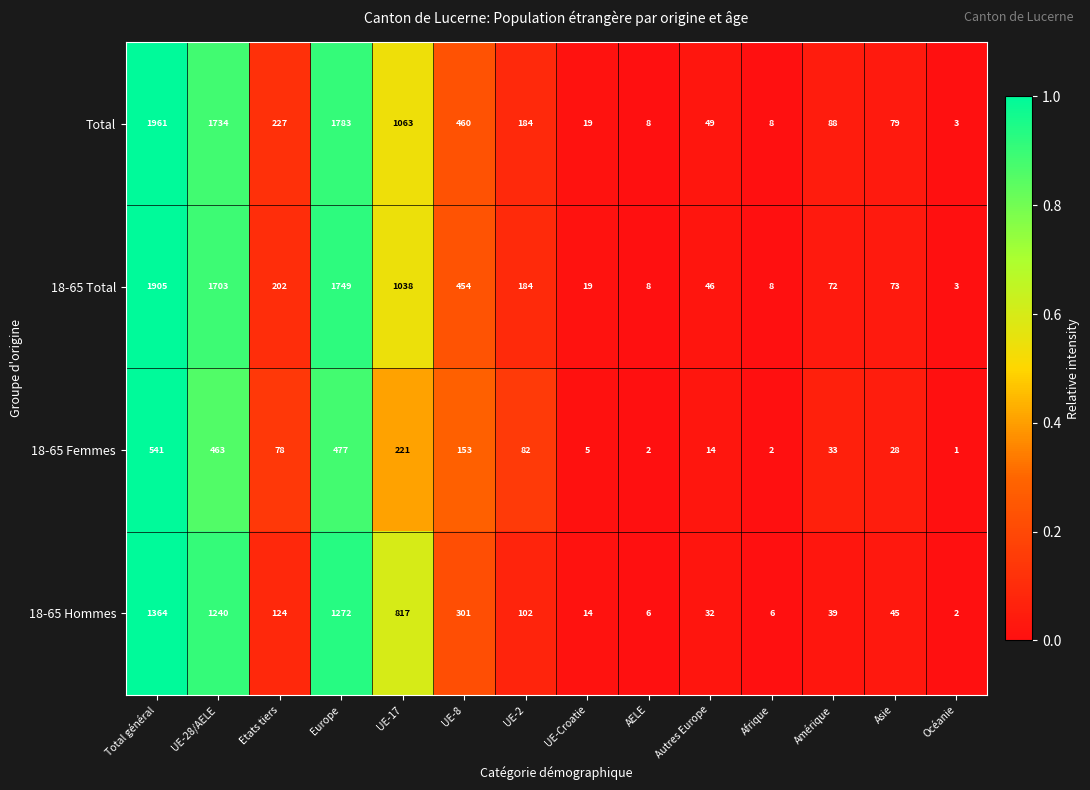

Rank the series at Total général from highest to lowest value.

Total, 18-65 Total, 18-65 Hommes, 18-65 Femmes